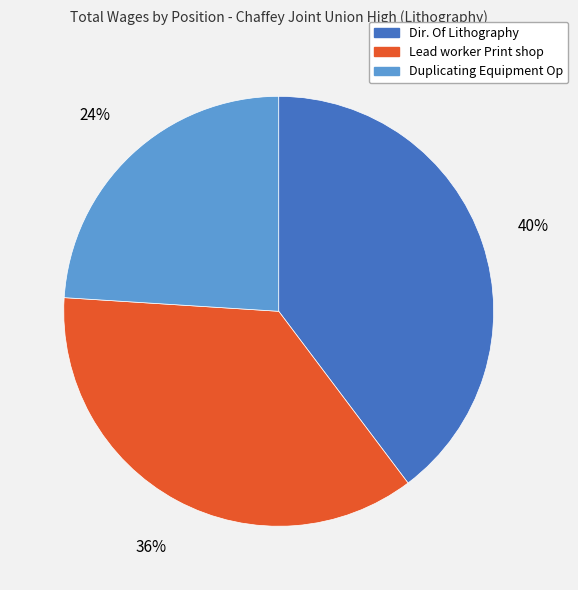

To the nearest percent, what is the combined percentage of Lead worker Print shop and Dir. Of Lithography?

76%